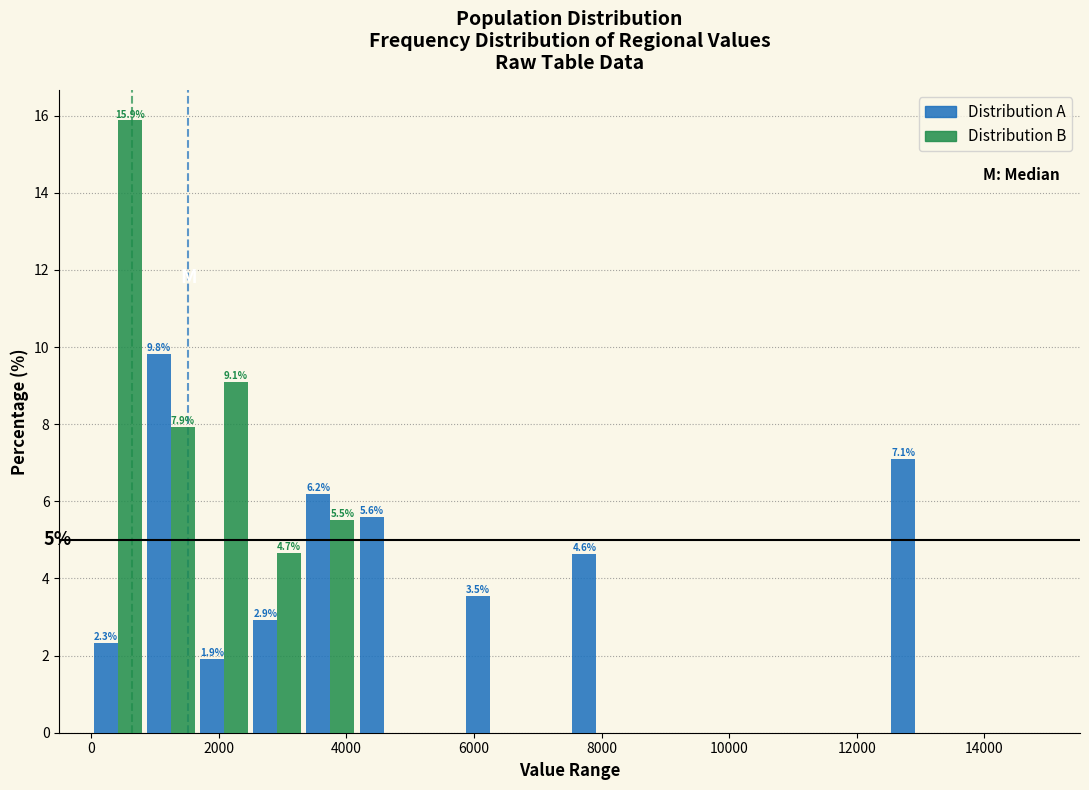

In the Distribution A series, which range on the x-axis has the tallest bar?

800 to 1600